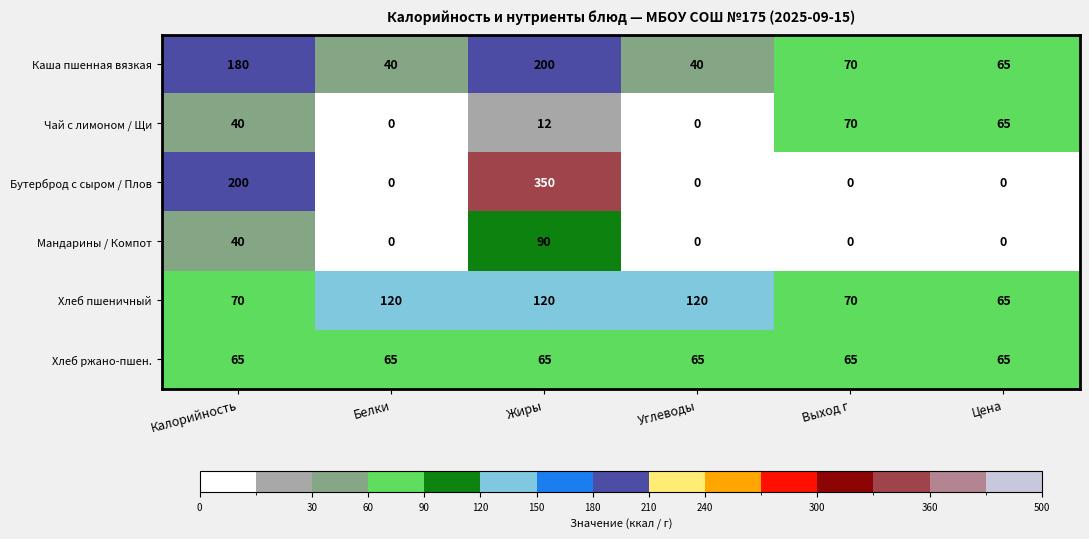

What is the minimum value for Каша пшенная вязкая?

40